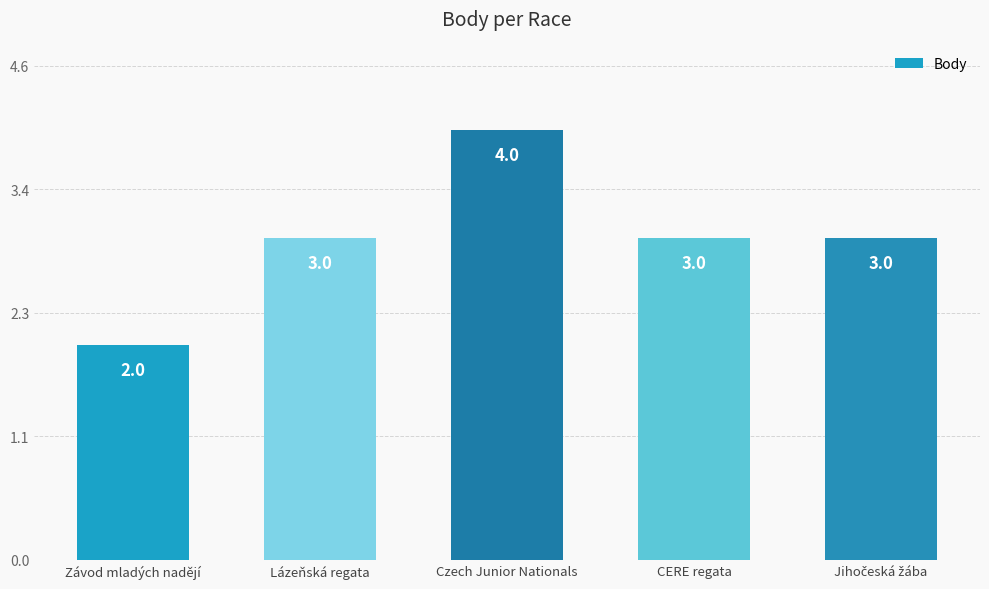

Which category has the lowest value across all series?

Závod mladých nadějí